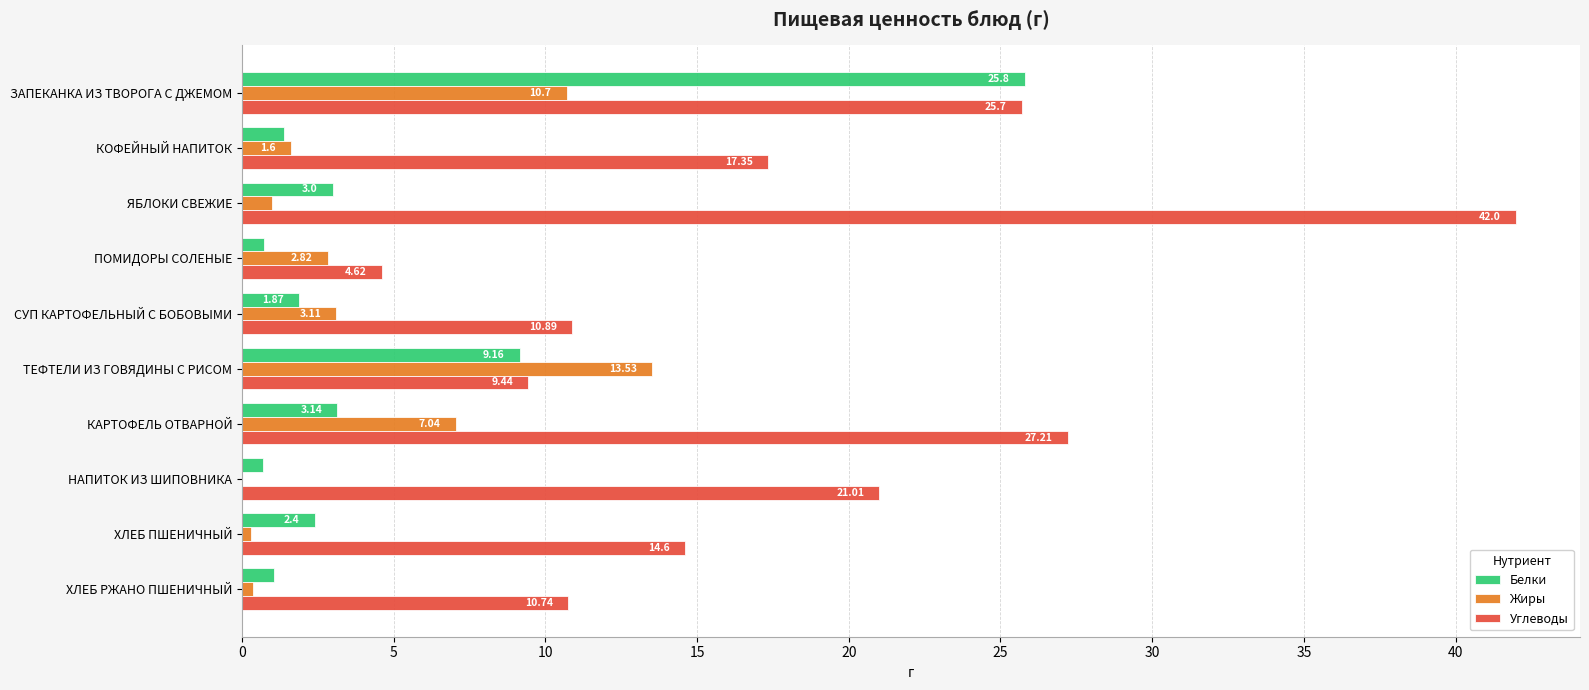

What are all the series names shown in the legend?

Белки, Жиры, Углеводы